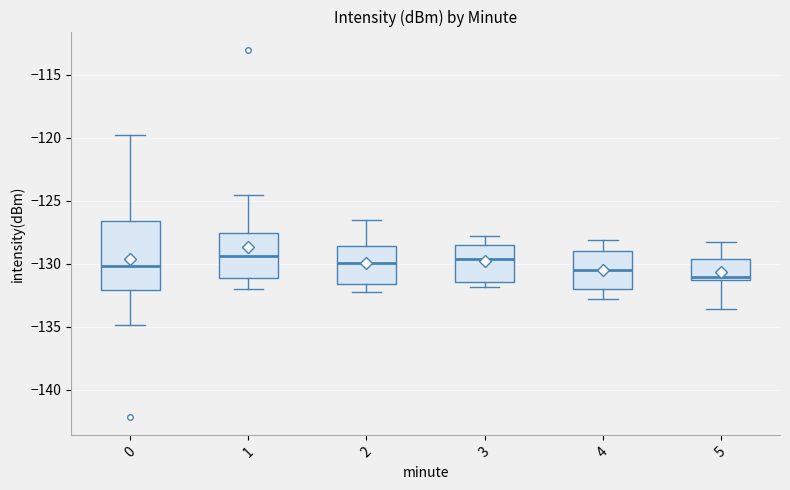

Reading left to right, transcribe this box plot: for each box, give where its median line is, the range the box spans, and where its two whiskers end, as read against the y-axis. The values are not printed on the chart, so give them approximately, as read against the axis.

0: median -130.0, box -132.0 to -126.5, whiskers -135.0 to -119.5
1: median -129.5, box -131.0 to -127.5, whiskers -132.0 to -124.5
2: median -130.0, box -131.5 to -128.5, whiskers -132.0 to -126.5
3: median -129.5, box -131.5 to -128.5, whiskers -132.0 to -128.0
4: median -130.5, box -132.0 to -129.0, whiskers -133.0 to -128.0
5: median -131.0 (just above the box's lower edge), box -131.0 to -129.5, whiskers -133.5 to -128.0